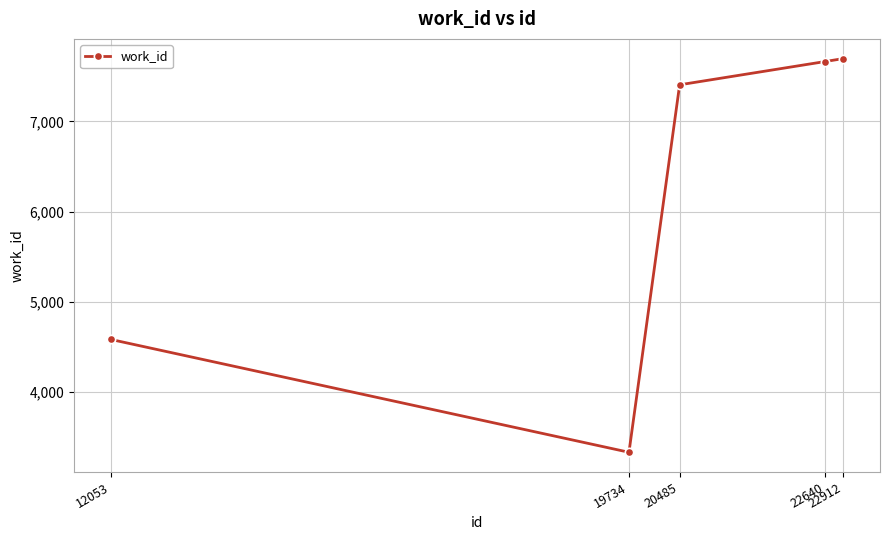

Approximately how many times larger is the value at 22912 compared to 22640?

1.0